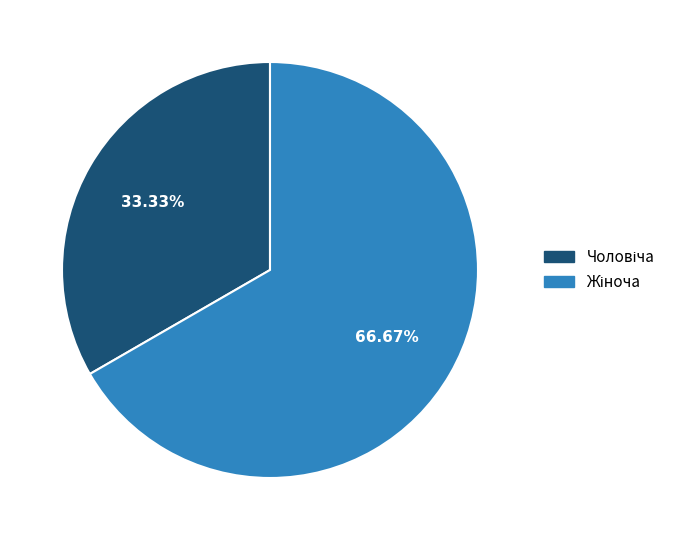

Is there any slice that represents more than half of the pie?

Yes